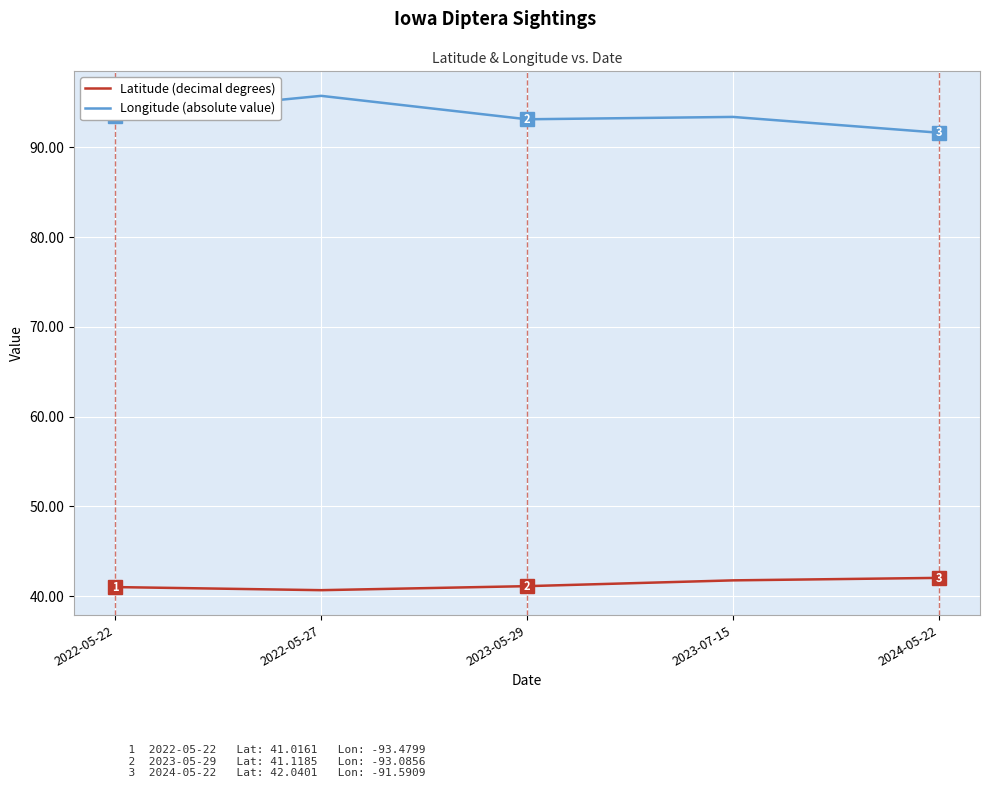

The value of Latitude (decimal degrees) at 2022-05-22 is 63.8. True or false?

False